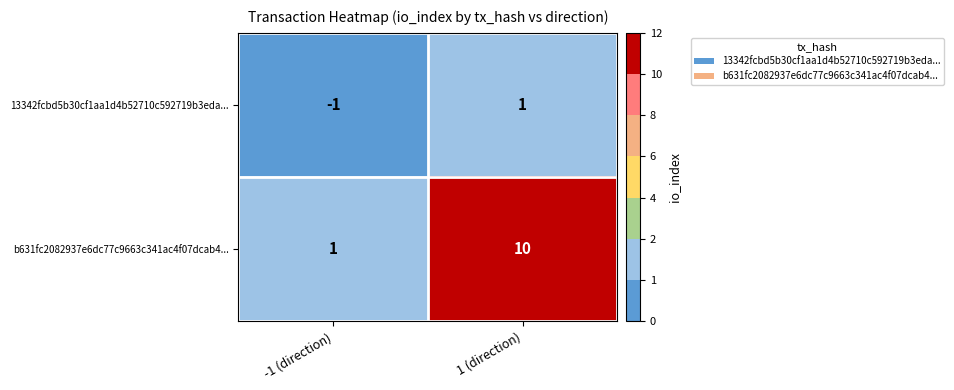

Read the b631fc2082937e6dc77c9663c341ac4f07dcab4... value at 1 (direction).

10